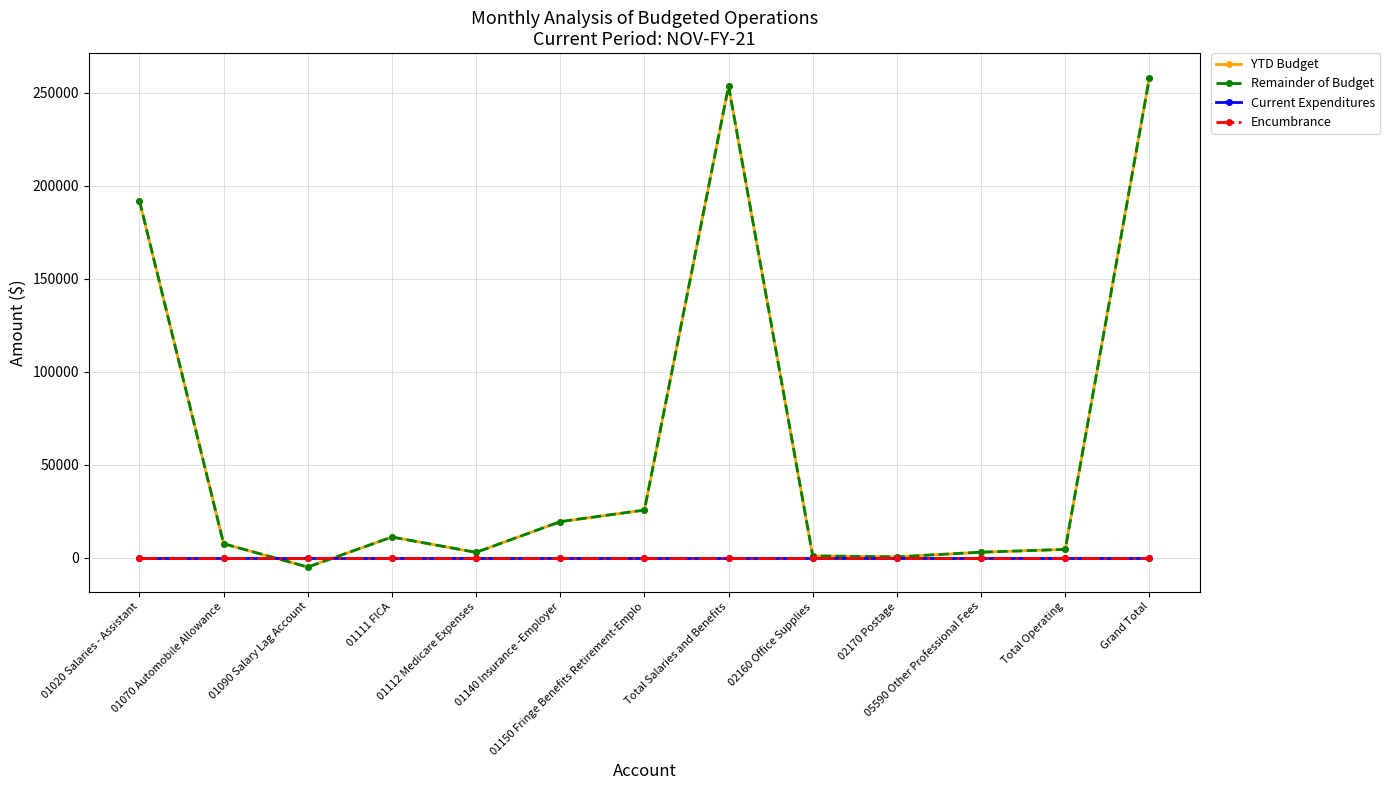

Is this an area chart (filled region under the line)?

No